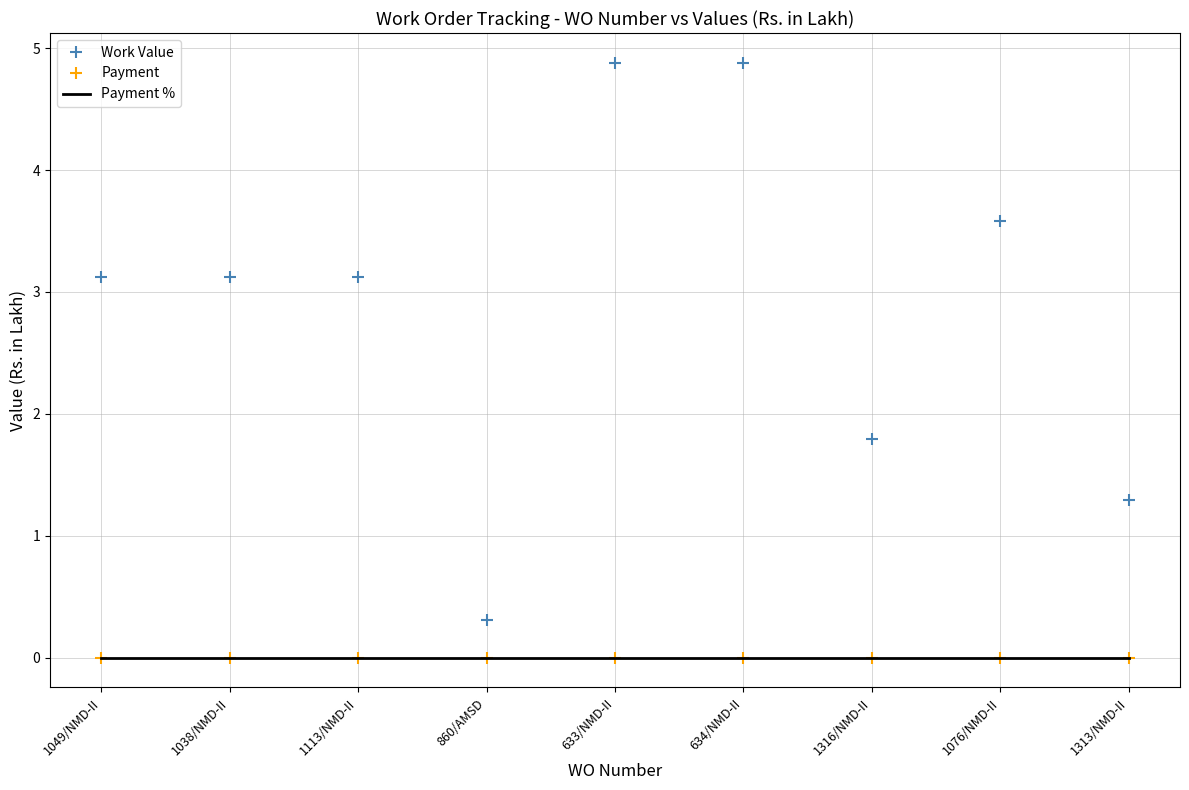

True or false: Payment and Payment % cross at least once.

False